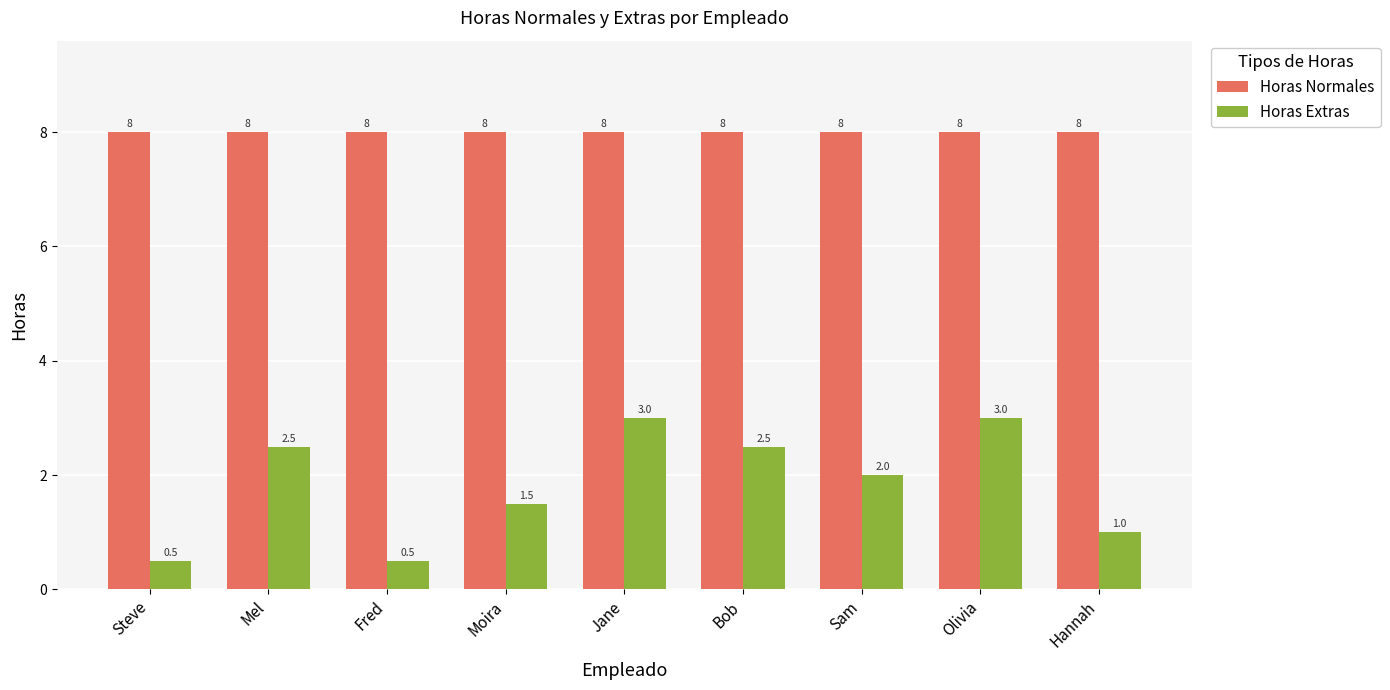

Count the number of data series in this chart.

2